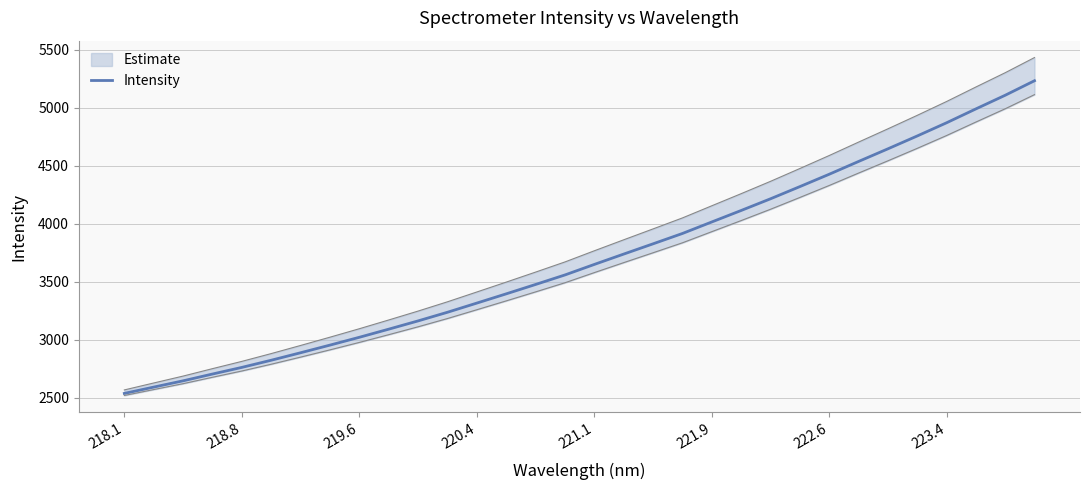

How many lines are shown in the chart?

1